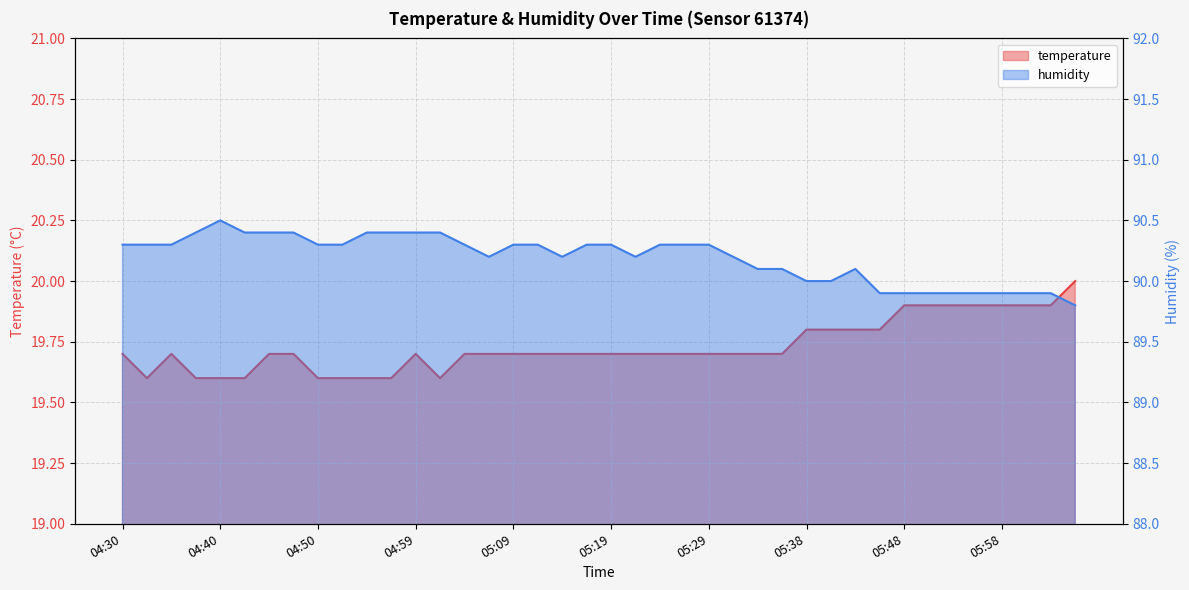

What is the difference between the second highest and minimum values in the humidity series?

0.6